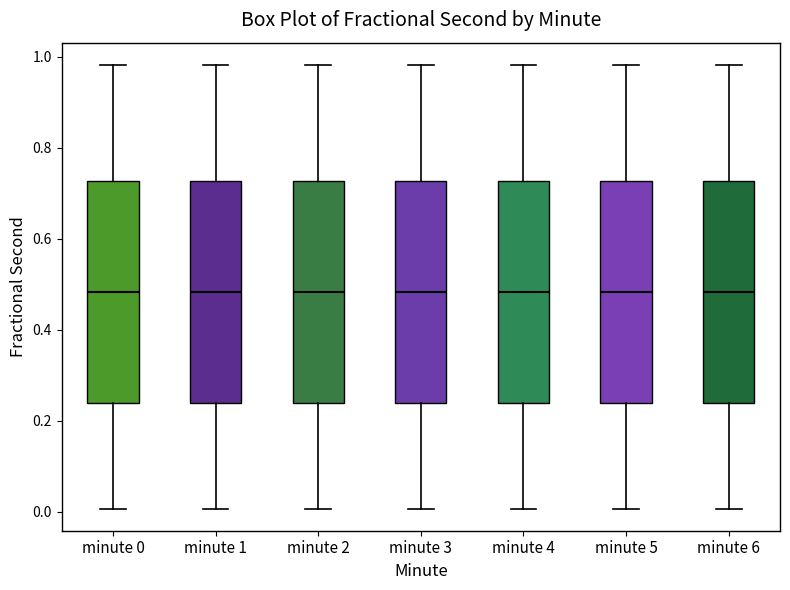

Where is the lower edge of the box for minute 5 on the y-axis? The values are not printed on the chart, so give them approximately, as read against the axis.

0.24